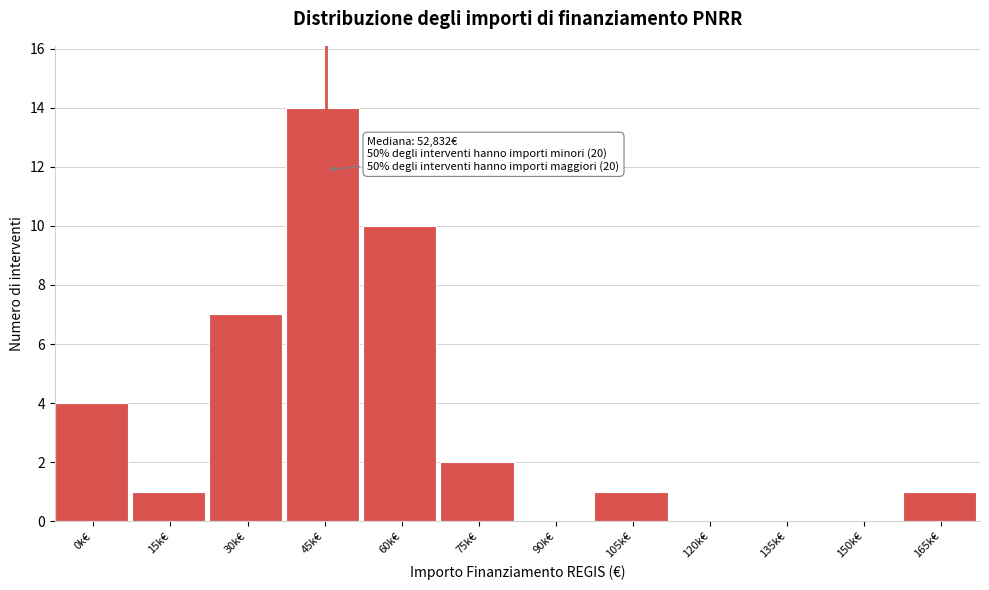

Reading left to right, extract all data points from this chart.

0k€=4	15k€=1	30k€=7	45k€=14	60k€=10	75k€=2	90k€=0	105k€=1	120k€=0	135k€=0	150k€=0	165k€=1